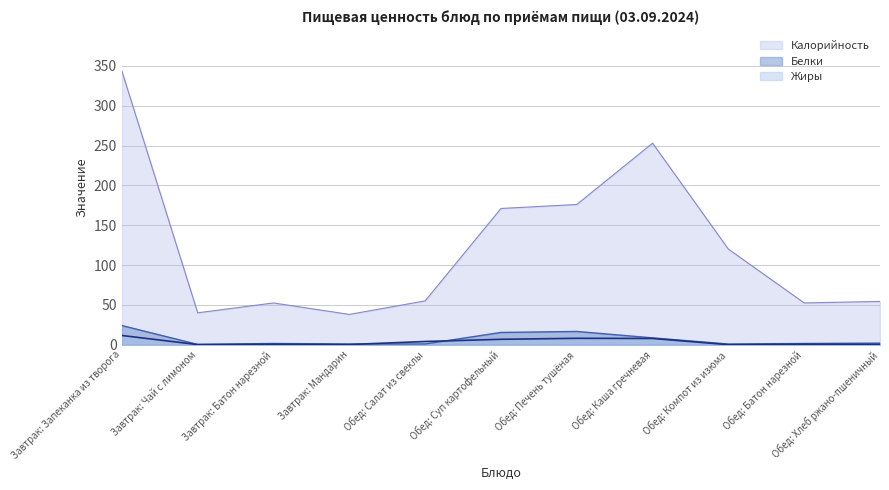

What is the maximum value shown in the chart?

343.4